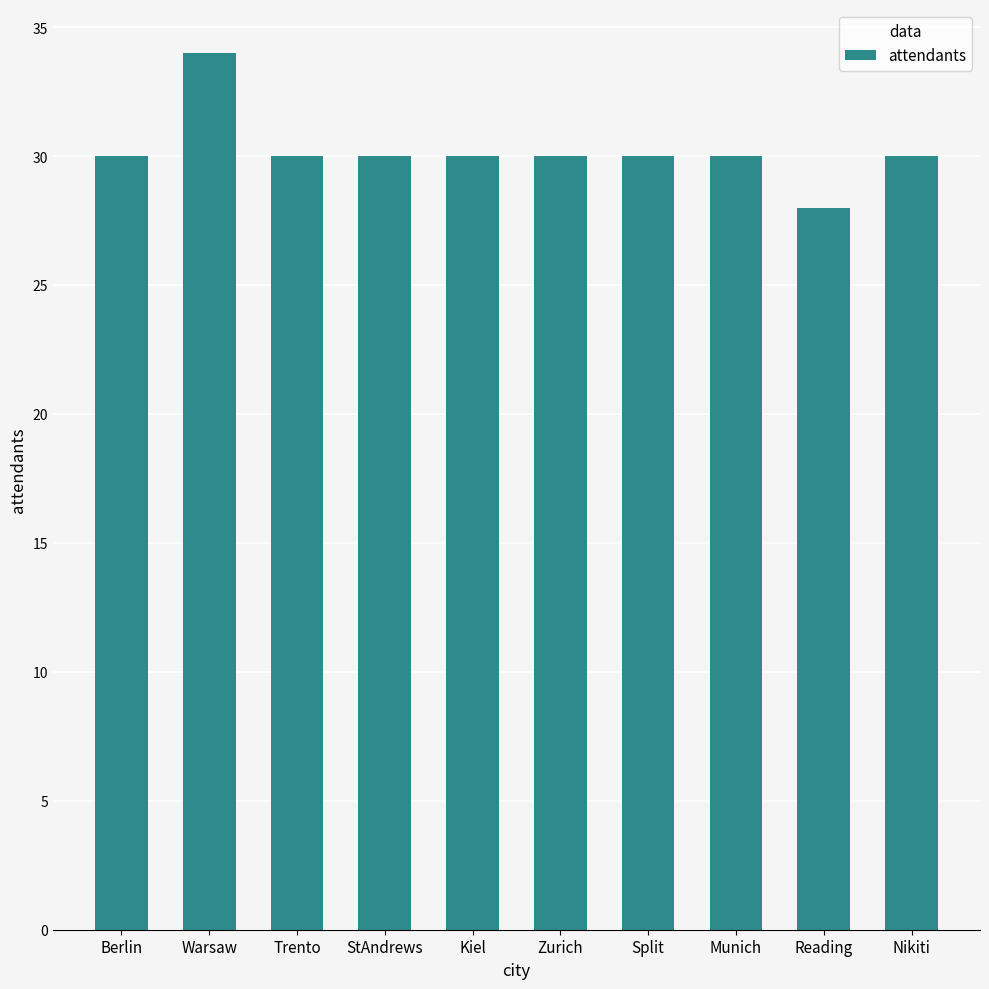

What is the label of the 5th bar from the right?

Zurich